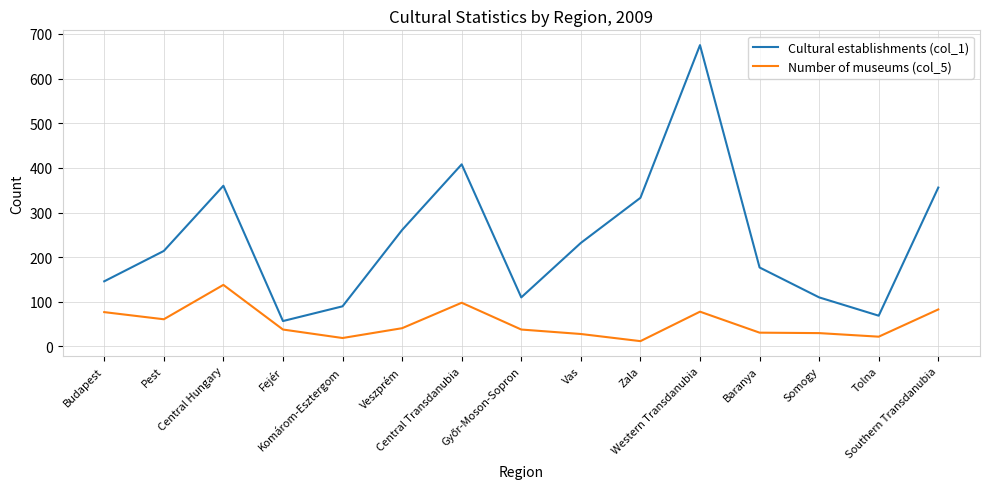

In Number of museums (col_5), how many points are lower than both neighbors (excluding endpoints)?

4